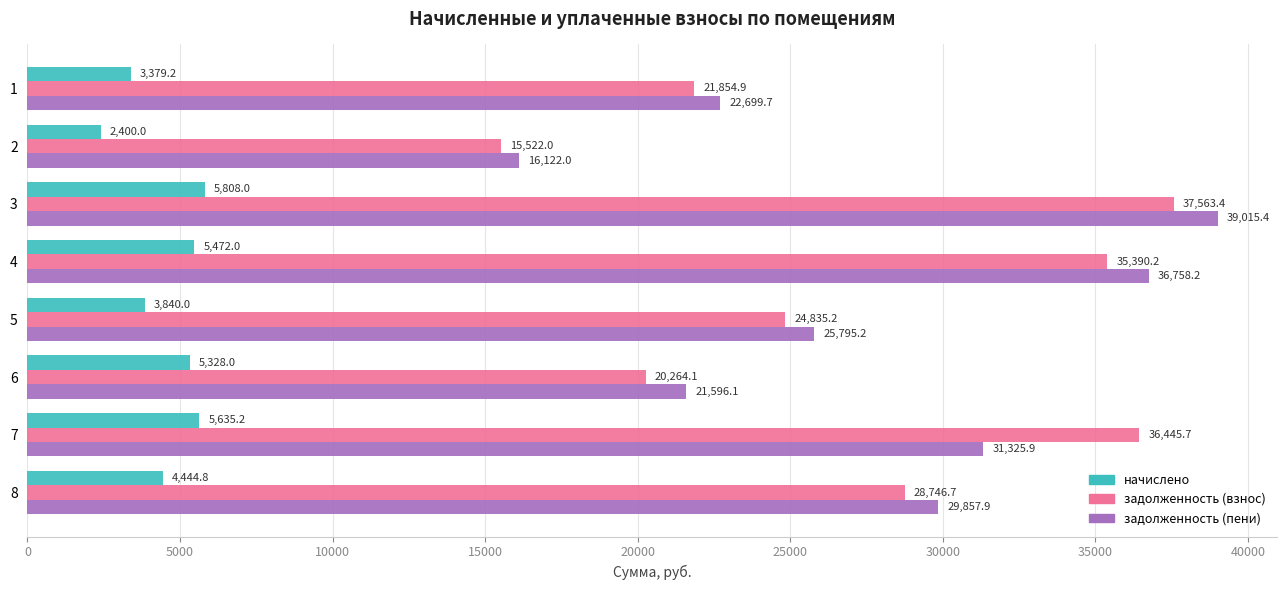

What are all the series names shown in the legend?

начислено, задолженность (взнос), задолженность (пени)